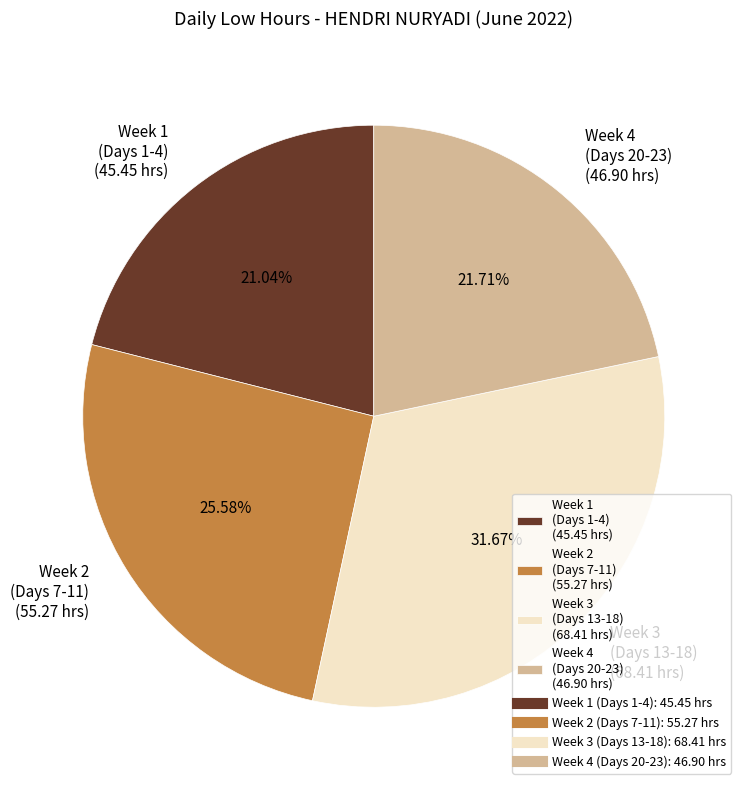

Is the sum of Week 2 (Days 7-11) (55.27 hrs) and Week 4 (Days 20-23) (46.90 hrs) greater than half?

No